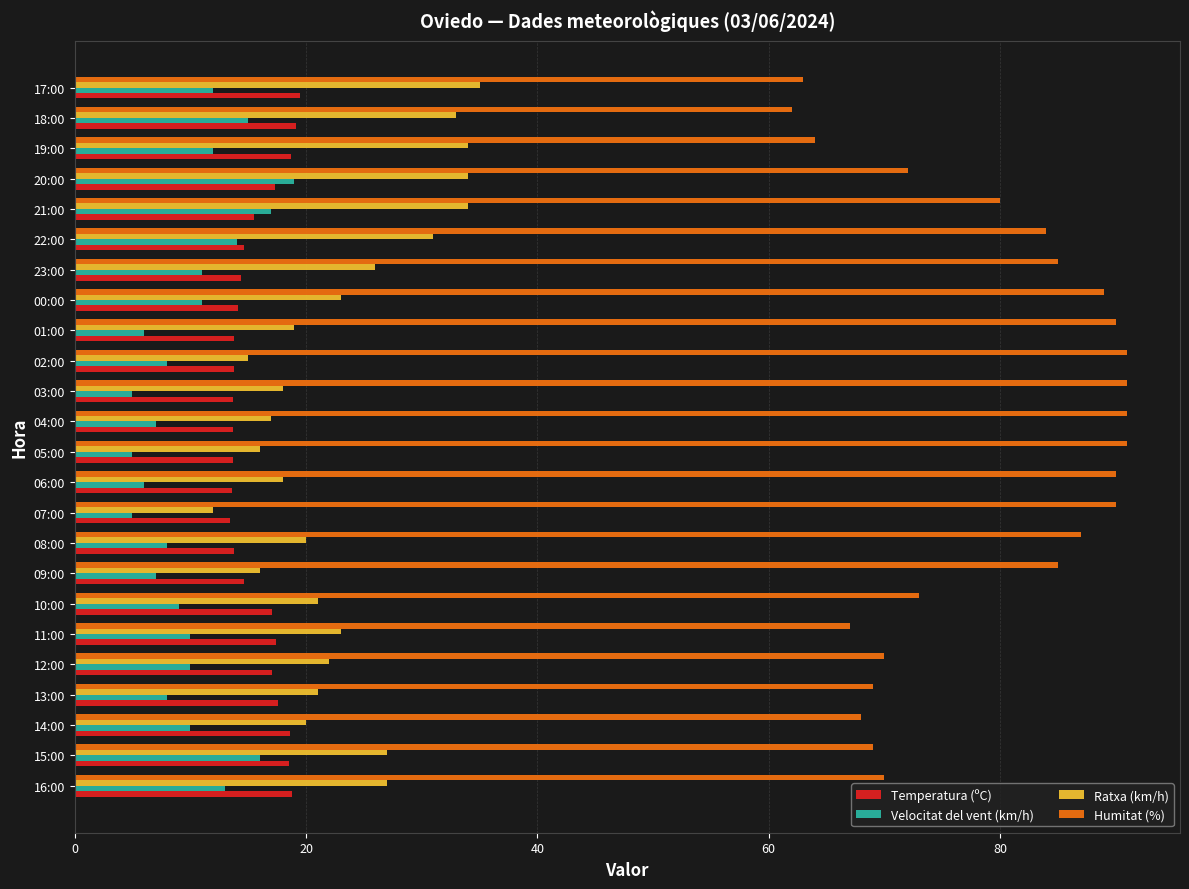

The Velocitat del vent (km/h) series shows 12.0 at 17:00. True or false?

True